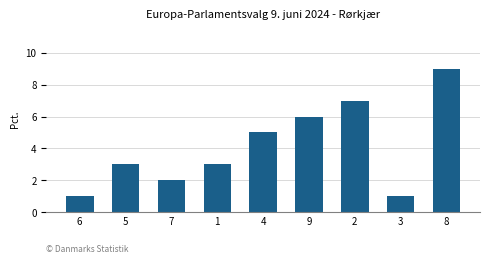

Which has a higher value, 7 or 2?

2